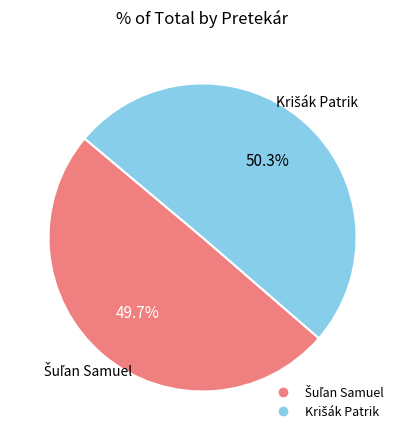

How many segments does this pie chart have?

2